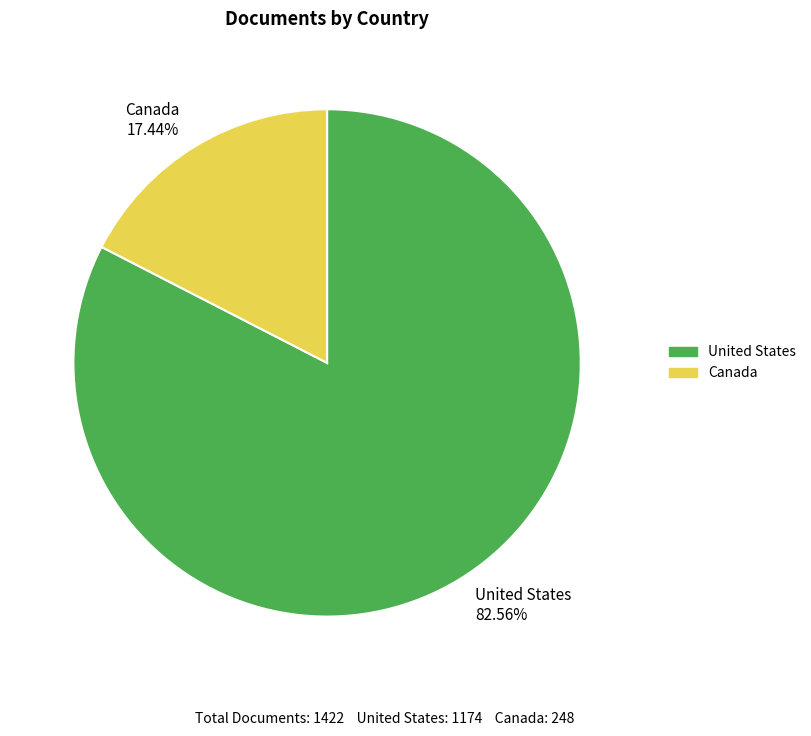

What is the ratio of the value at United States to the value at Canada?

4.7